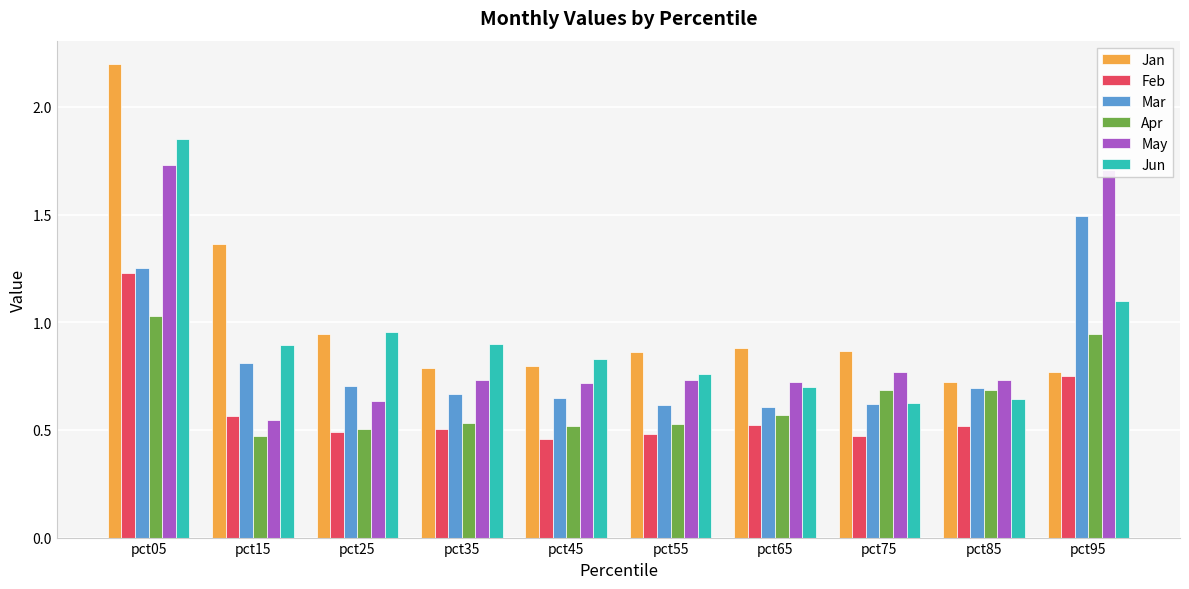

At which label is Jan closest to 1?

pct25